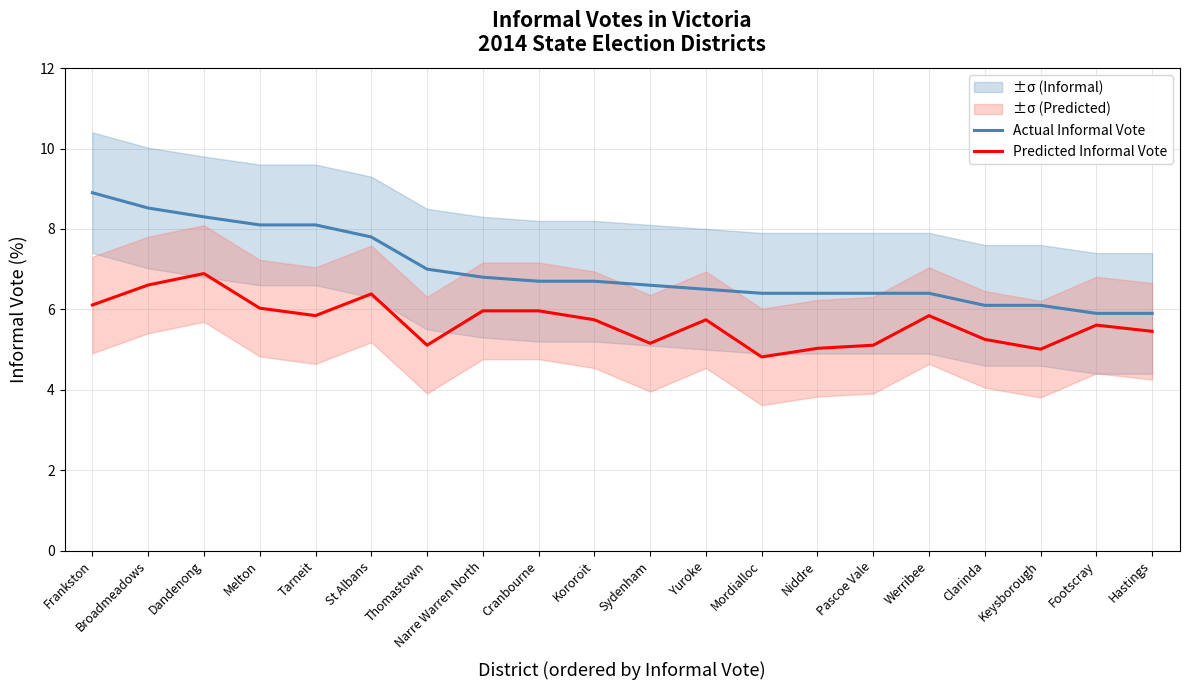

How many data points in Actual Informal Vote are less than 6?

2